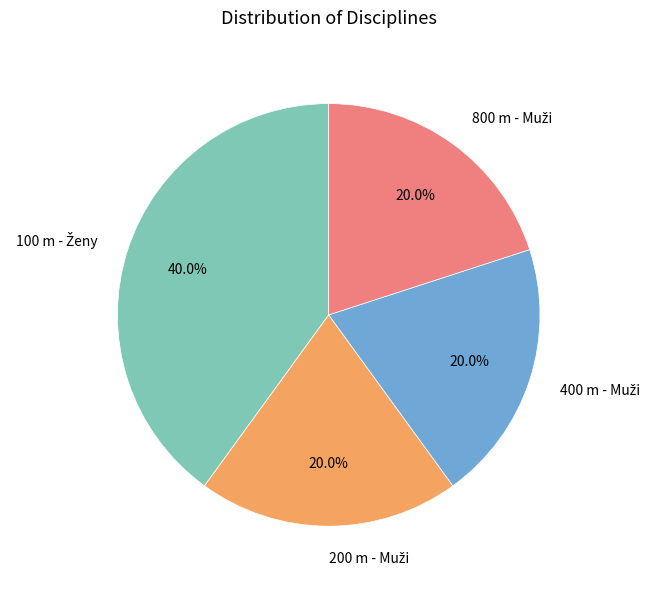

Does any single category account for the majority?

No